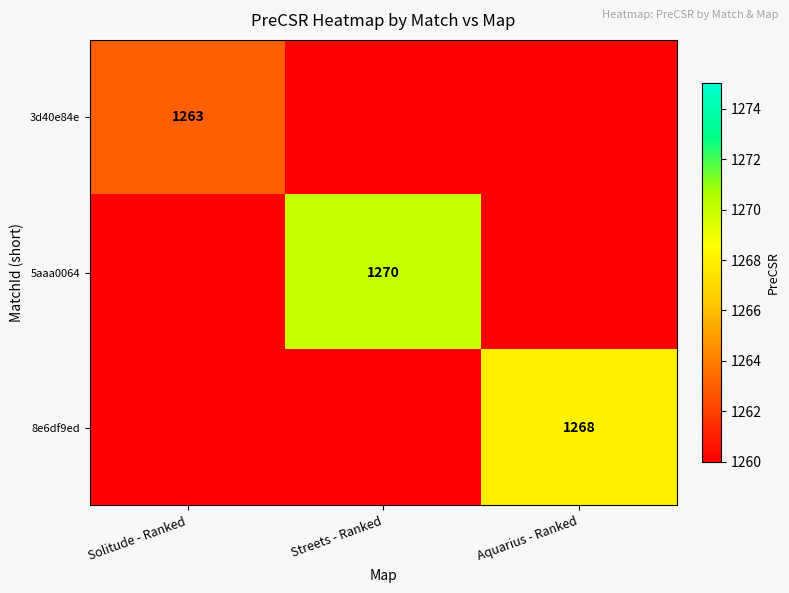

What is the difference between the highest and lowest values at Solitude - Ranked?

3